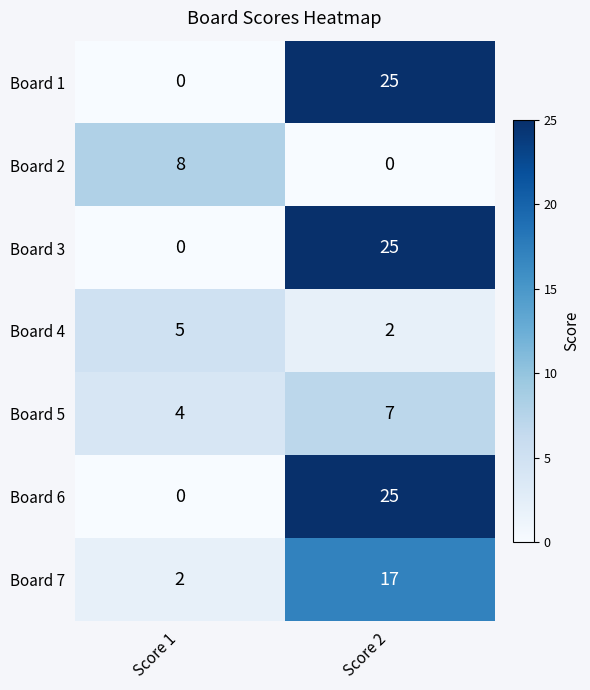

What is the sum of all Board 6 values?

25